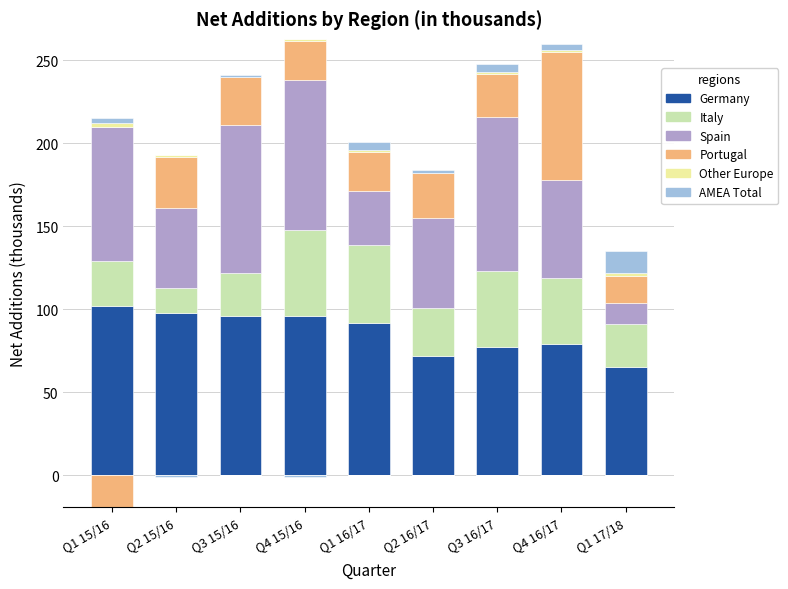

What are all the series names shown in the legend?

Germany, Italy, Spain, Portugal, Other Europe, AMEA Total